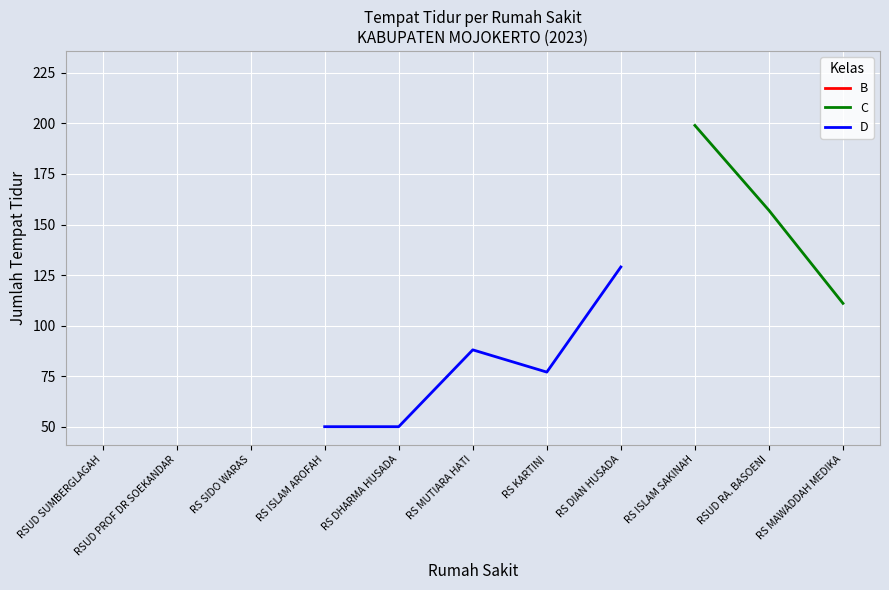

At which label does B reach its minimum?

RSUD SUMBERGLAGAH